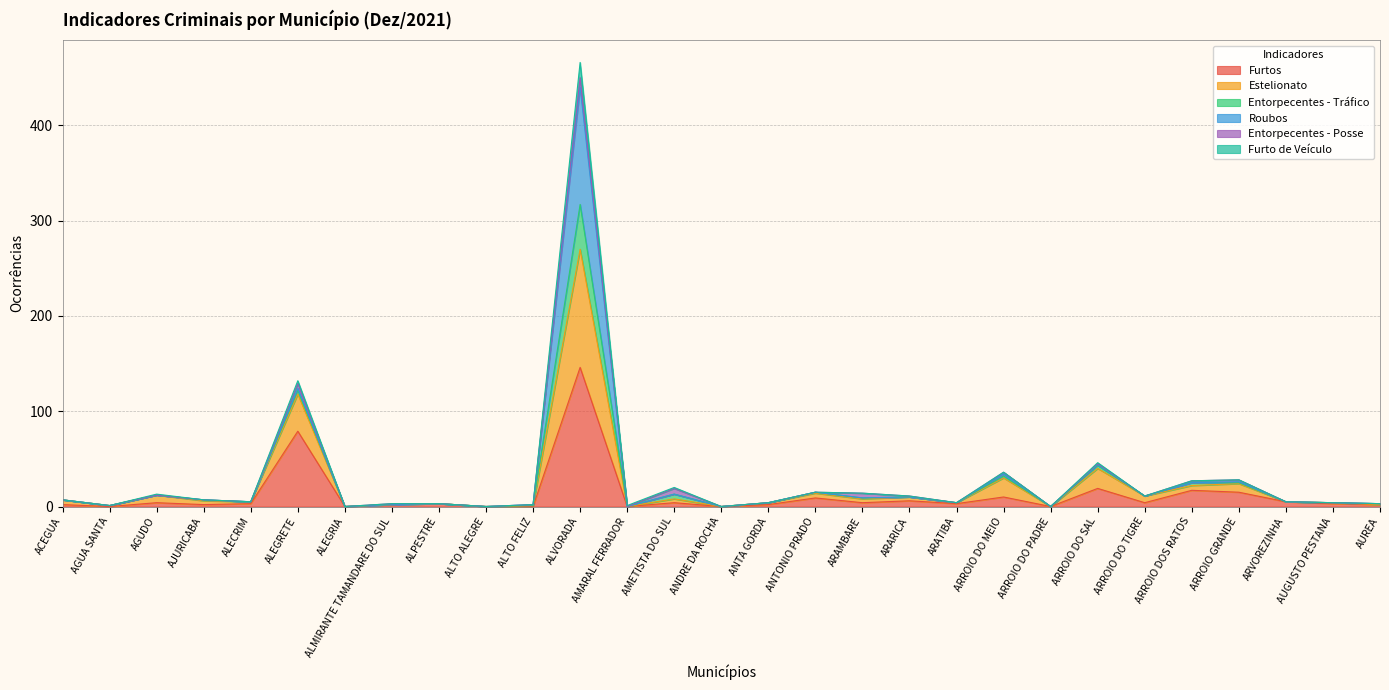

At which label does Furtos reach its peak?

ALVORADA